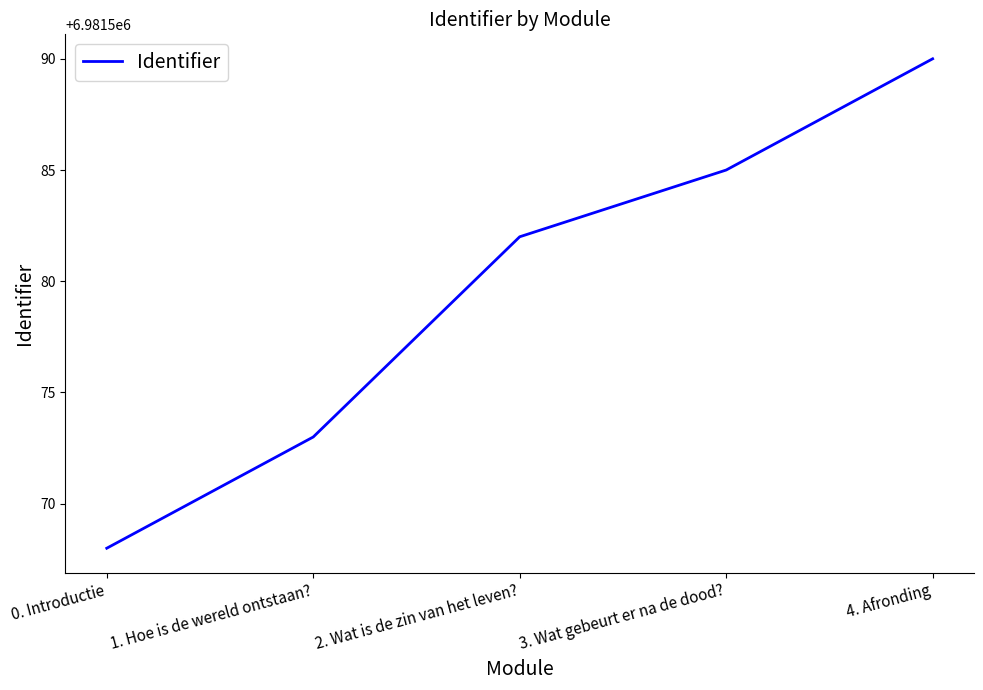

Which category has the lowest value across all series?

0. Introductie